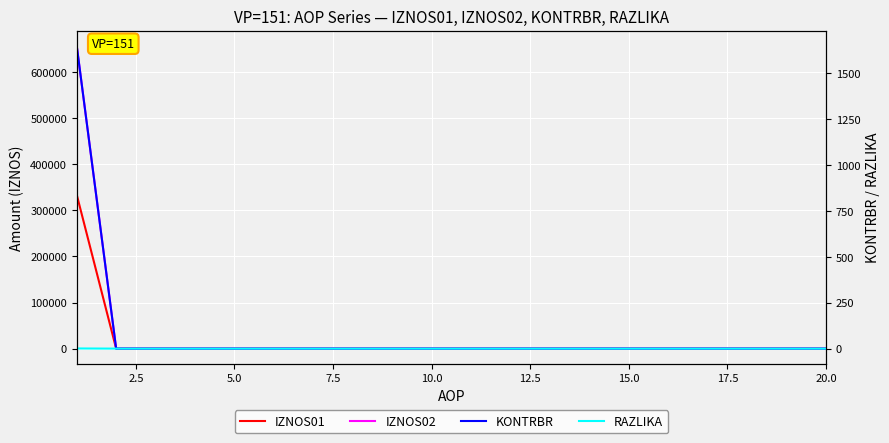

Where is RAZLIKA nearest to the value 0?

2.5